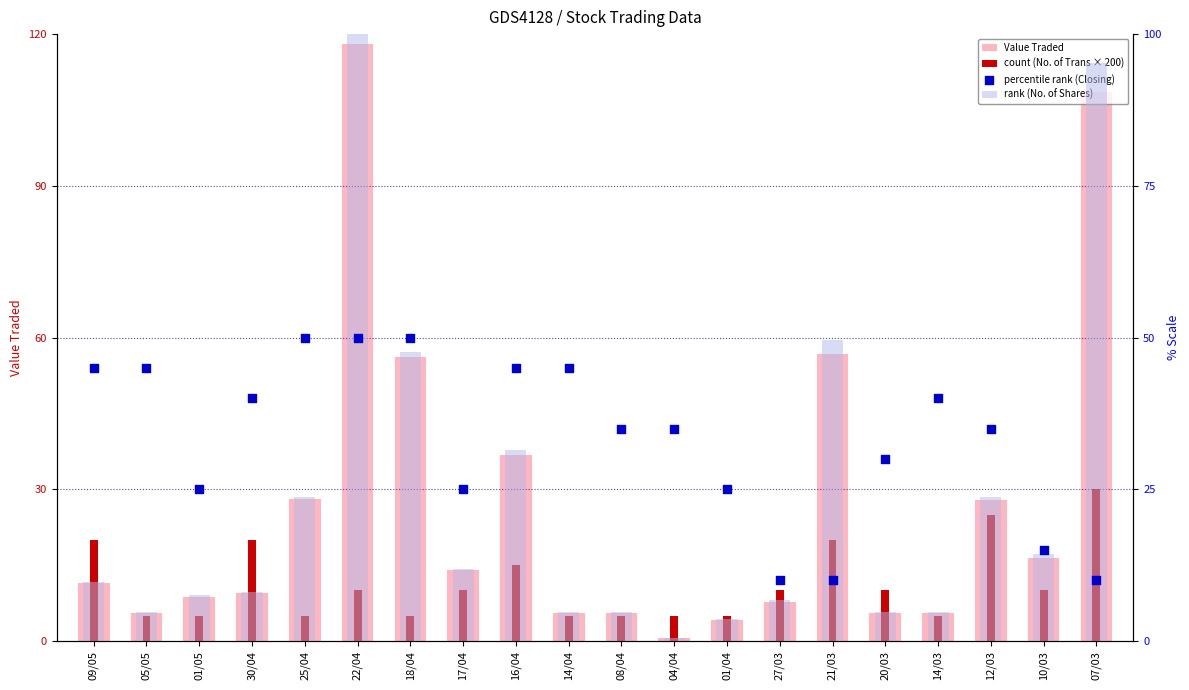

Which series reaches the maximum Y coordinate?

Value Traded